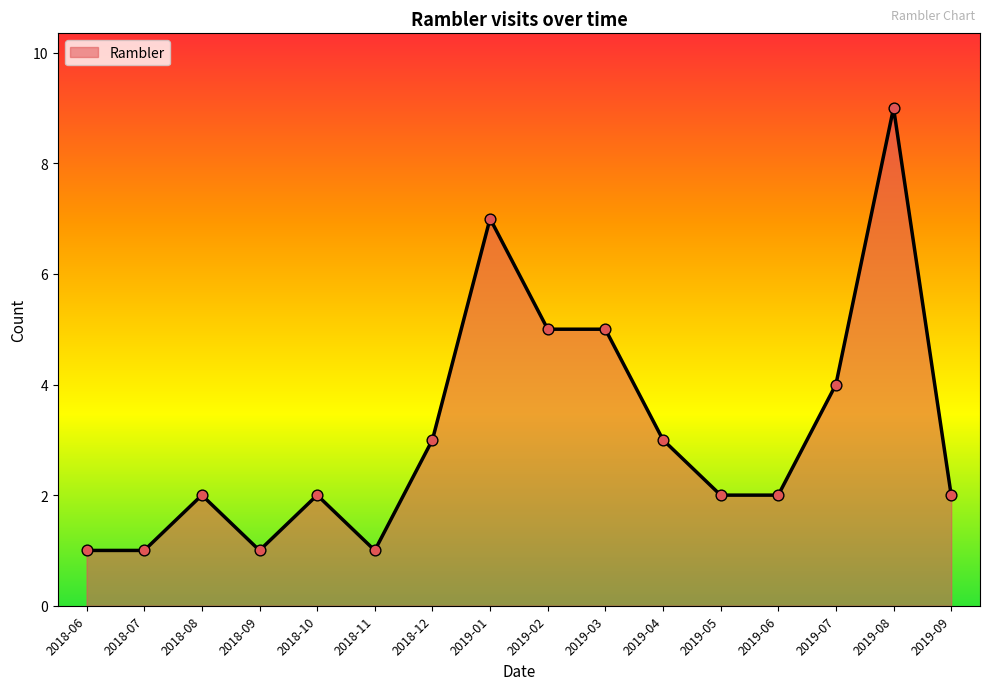

What is the change in value from 2018-06 to 2018-08?

+1